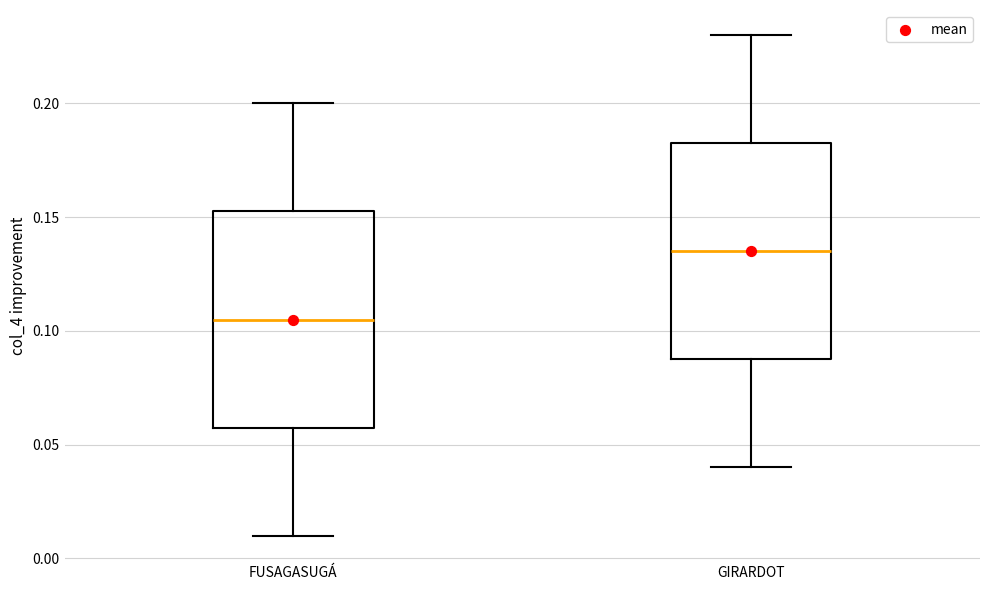

Which box's median line is the highest?

GIRARDOT